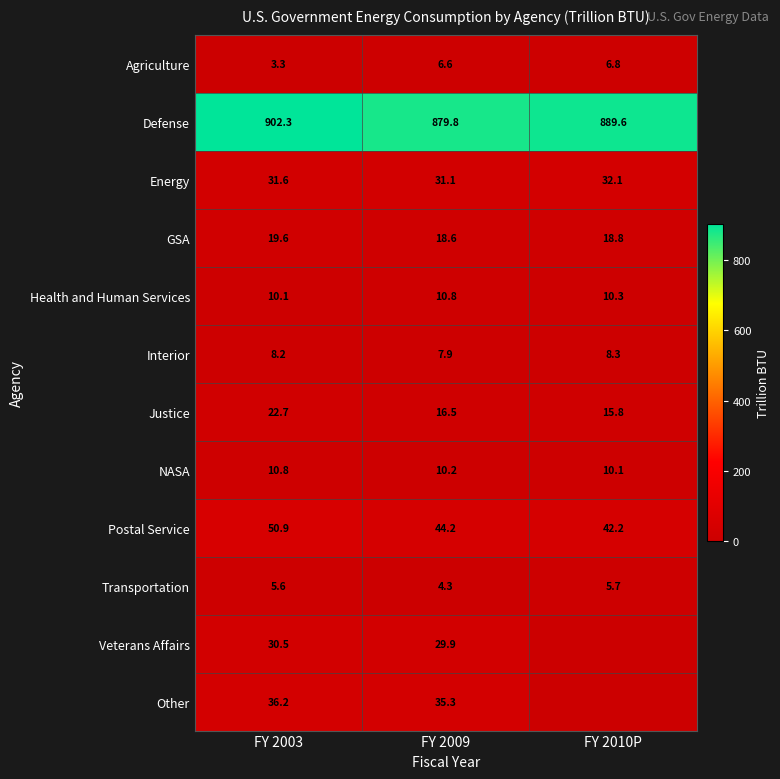

What is the maximum value shown in the chart?

902.3